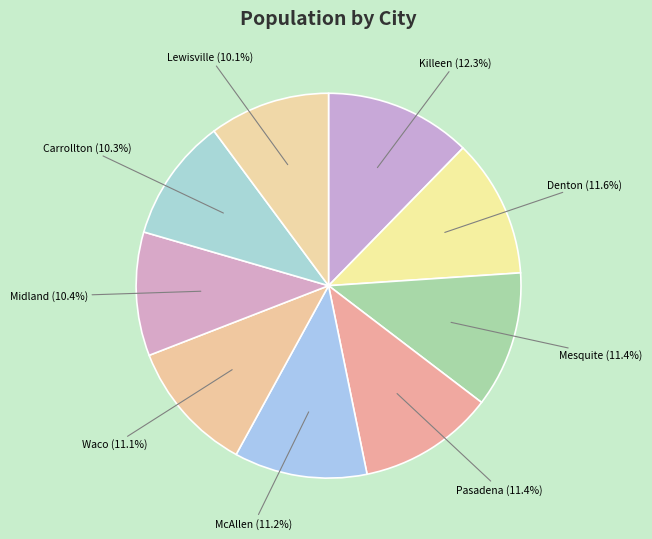

To the nearest percent, what percentage of the pie is Carrollton?

10%